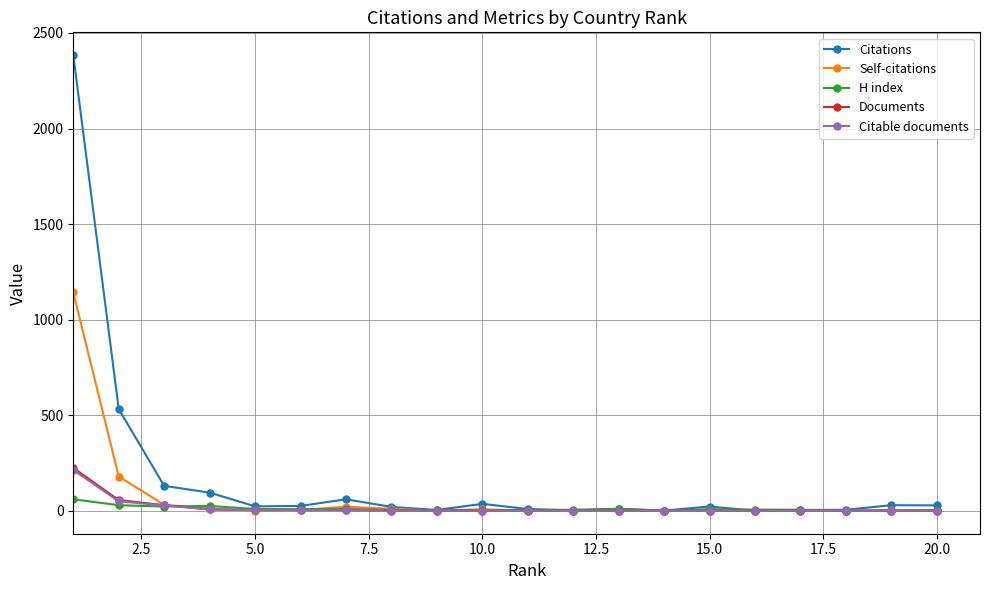

What is the greatest value displayed?

2384